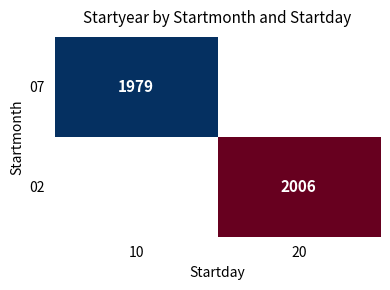

The 02 series shows 1284 at 20. True or false?

False